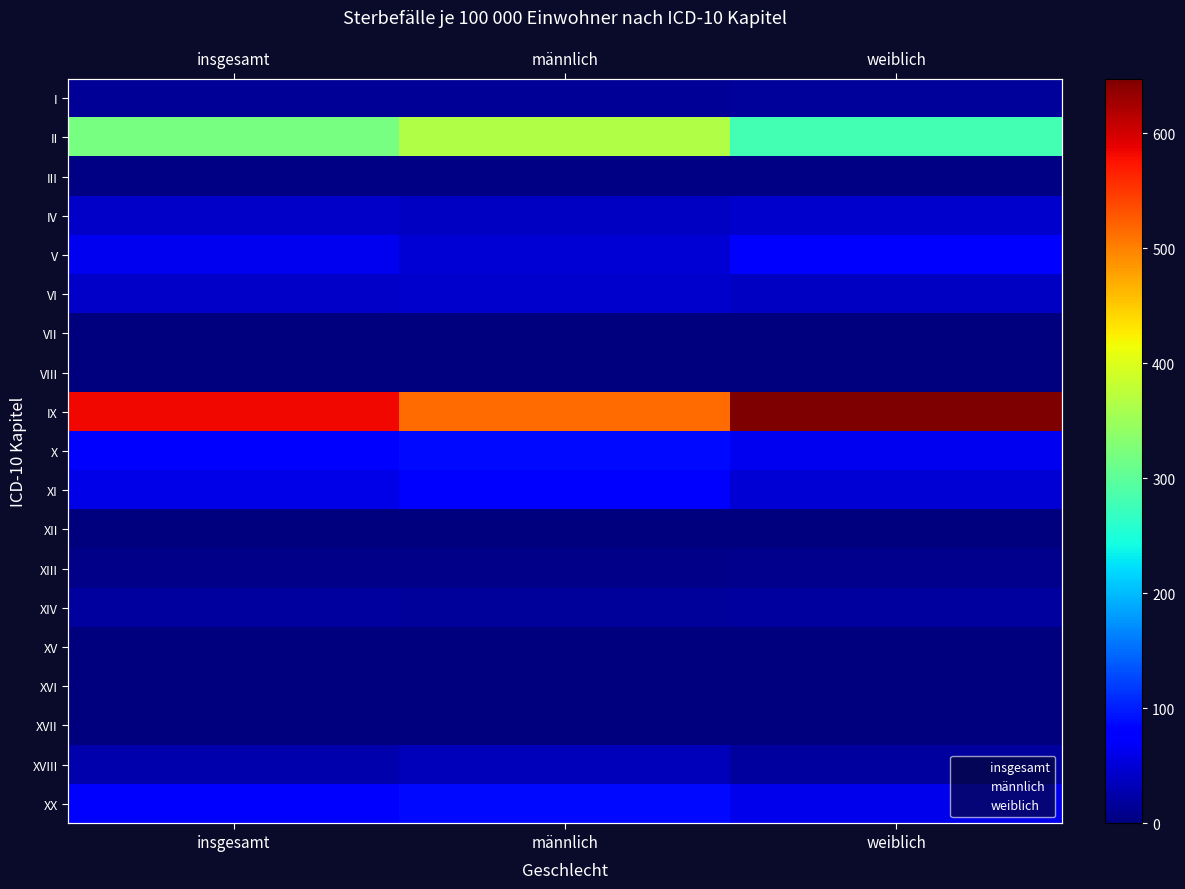

Between insgesamt and weiblich, which series saw the biggest shift?

IX